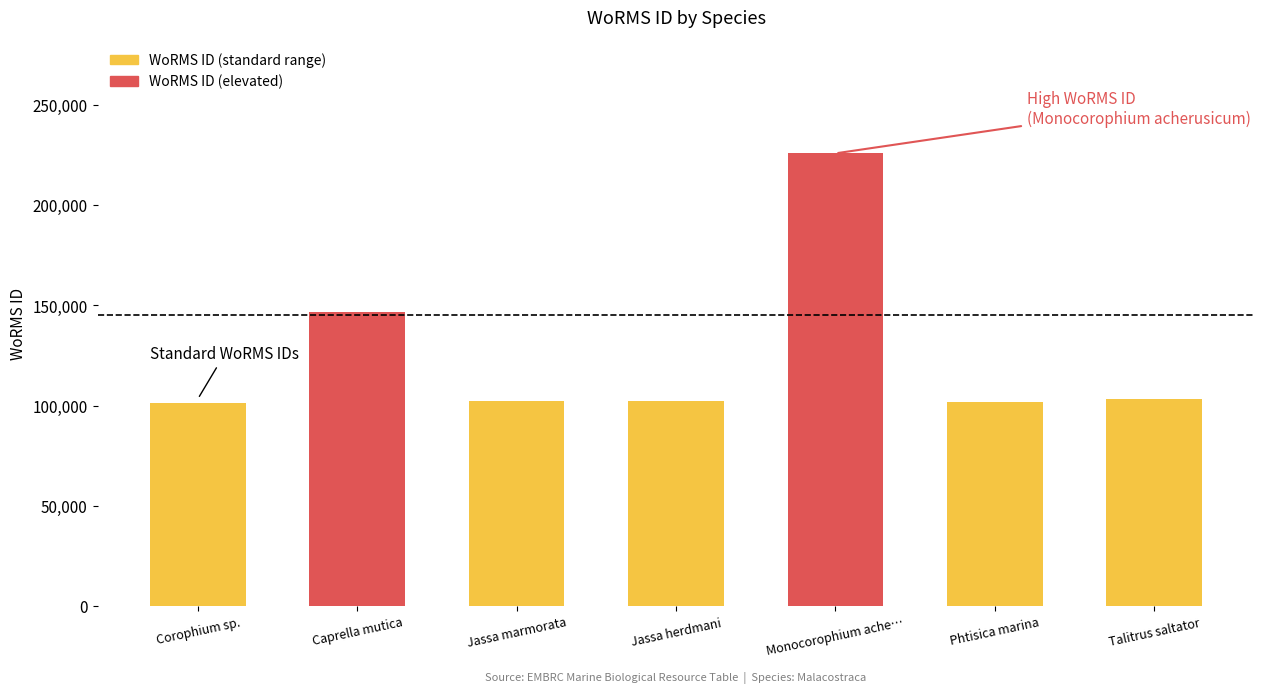

Which category has the highest value across all series?

Monocorophium ache…